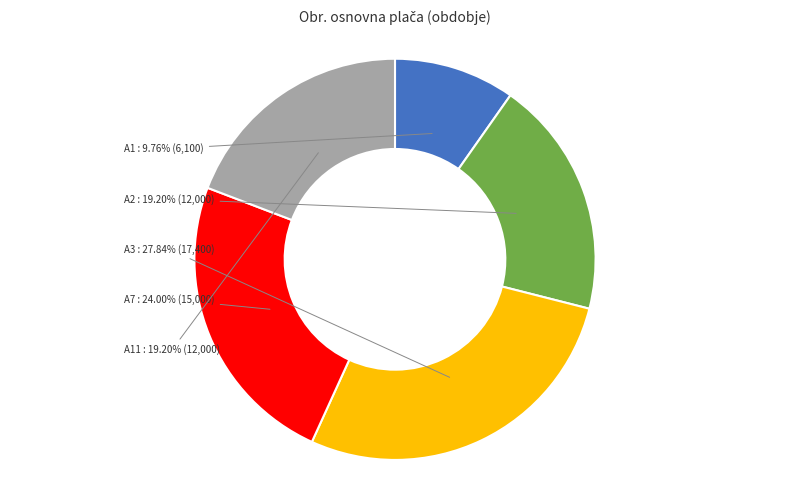

Is there any slice that represents more than half of the pie?

No